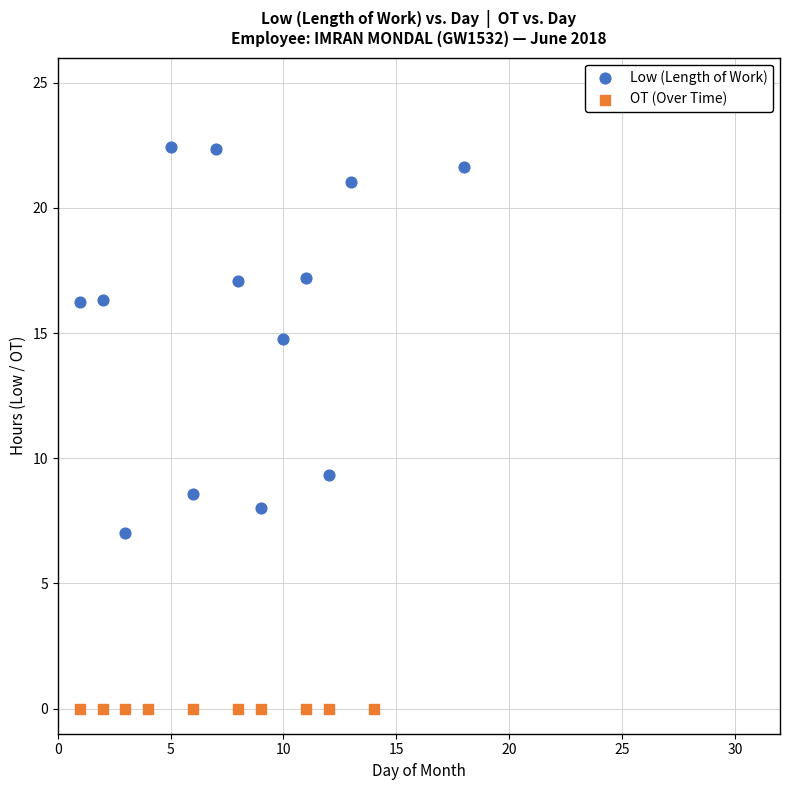

Which series contains the highest Y value?

Low (Length of Work)